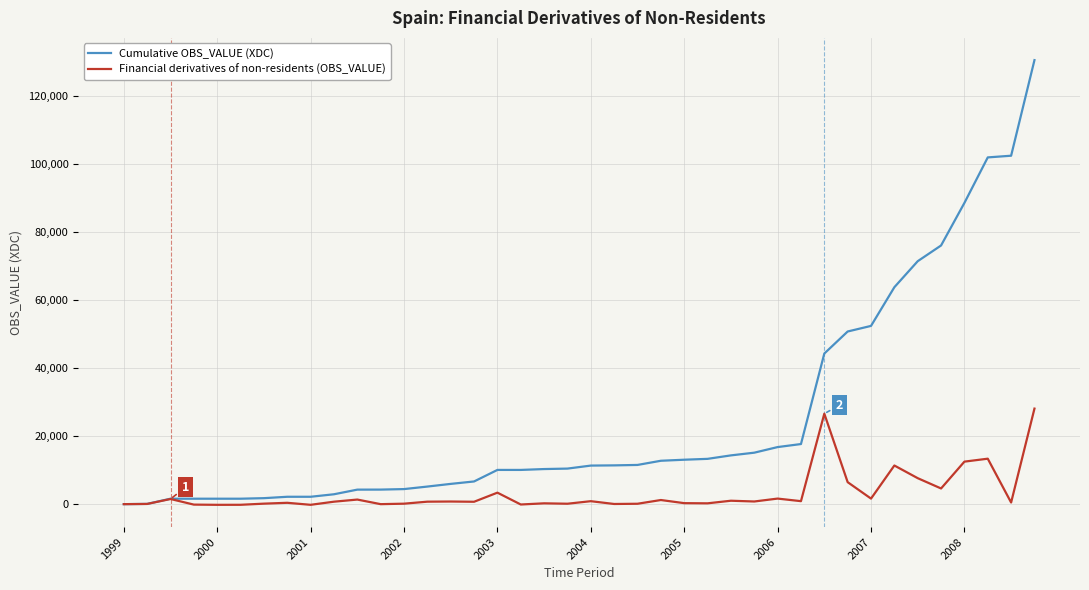

What is the highest value of the Cumulative OBS_VALUE (XDC) series?

130692